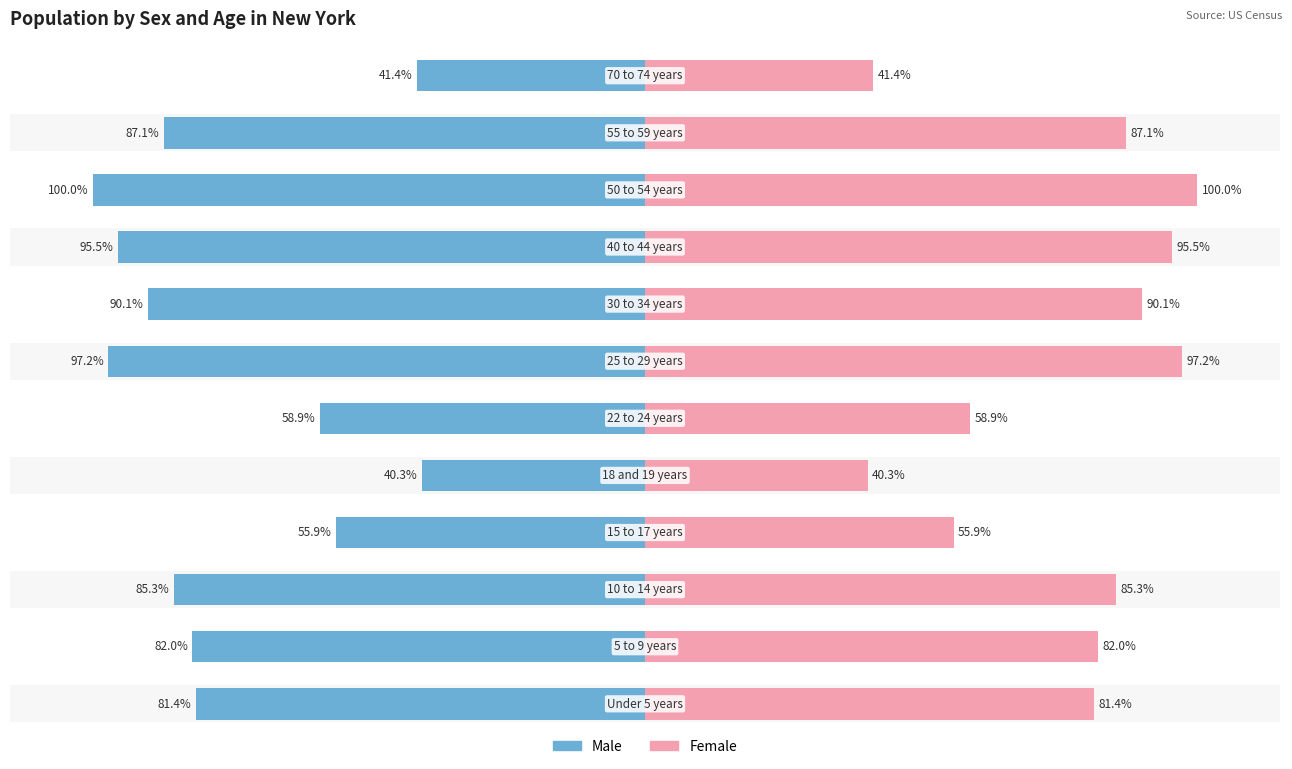

Is the value of Female at 4 greater than the value of Male at 10?

Yes